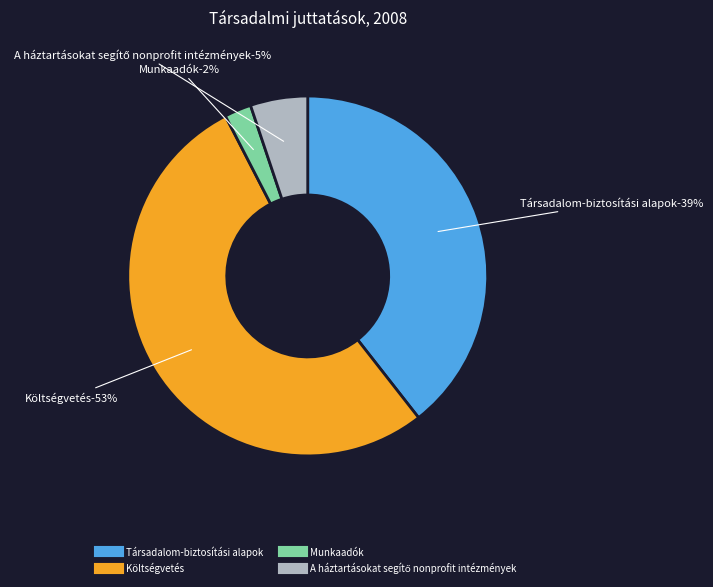

Does Költségvetés account for over 50% of the chart?

Yes